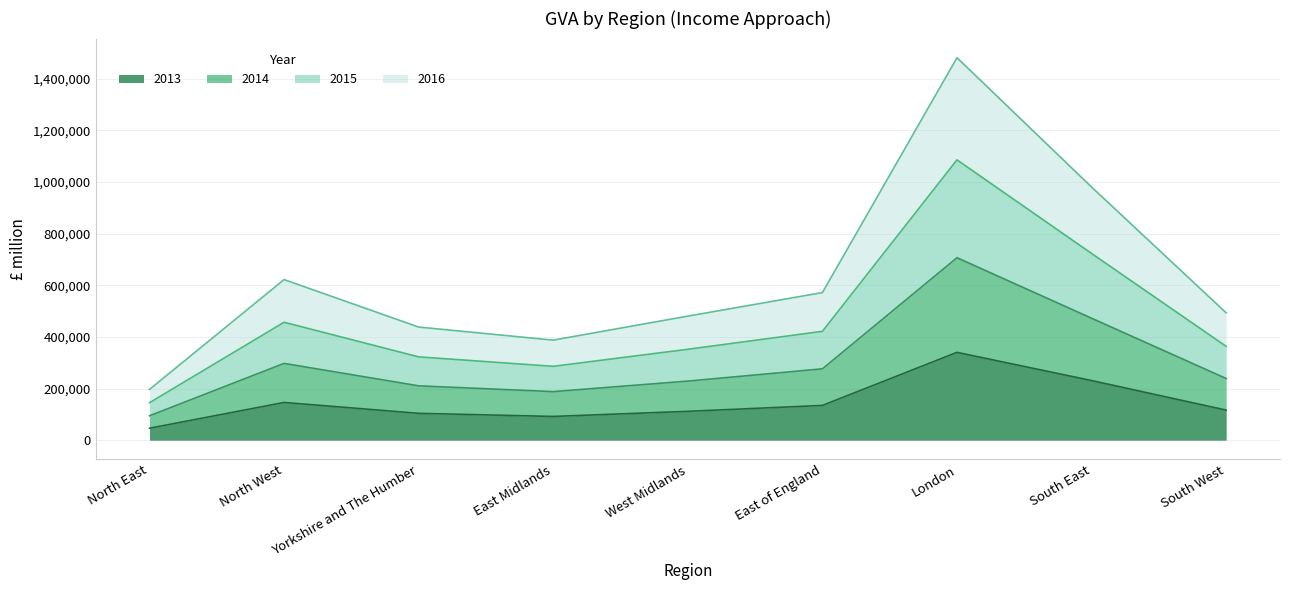

Which has a higher value, North East or Yorkshire and The Humber?

Yorkshire and The Humber